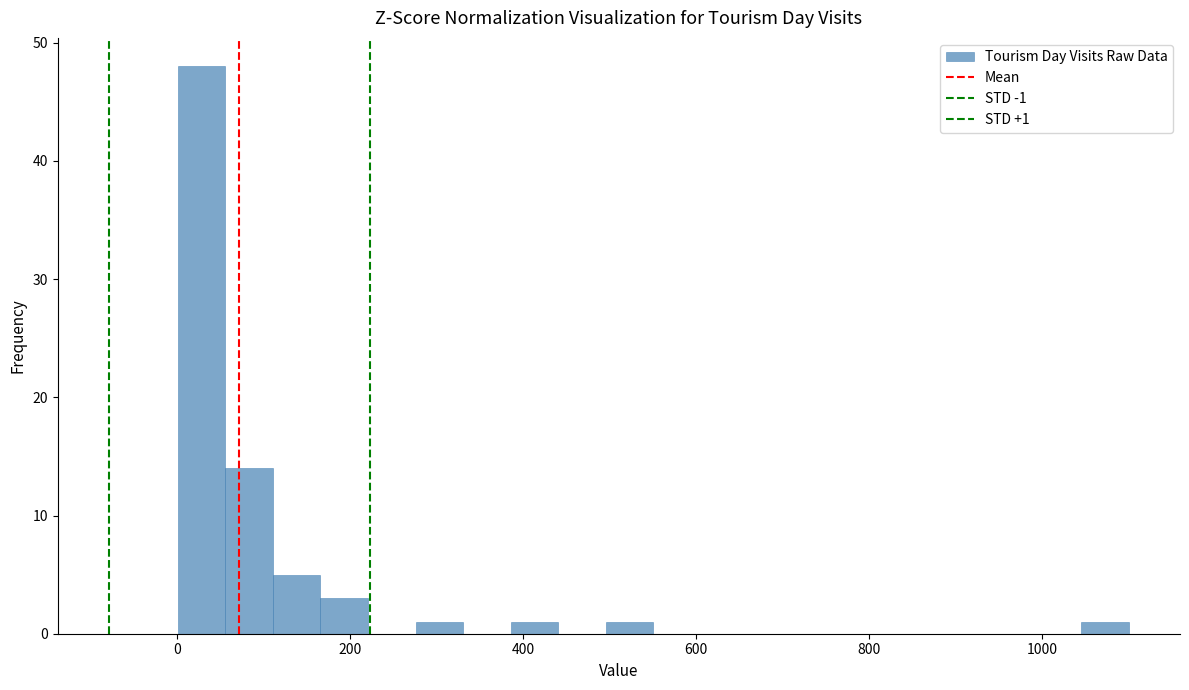

Read against the x-axis, roughly where is the centre of the tallest bar?

20